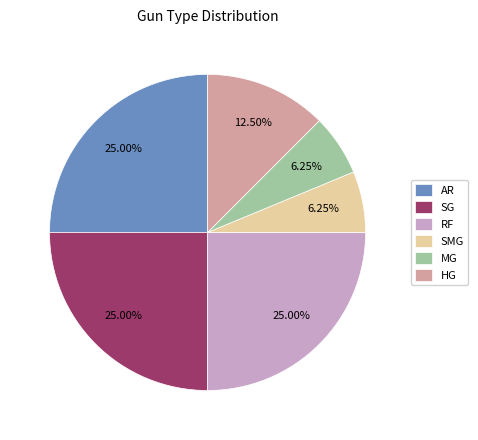

Does HG represent more than half of the total?

No